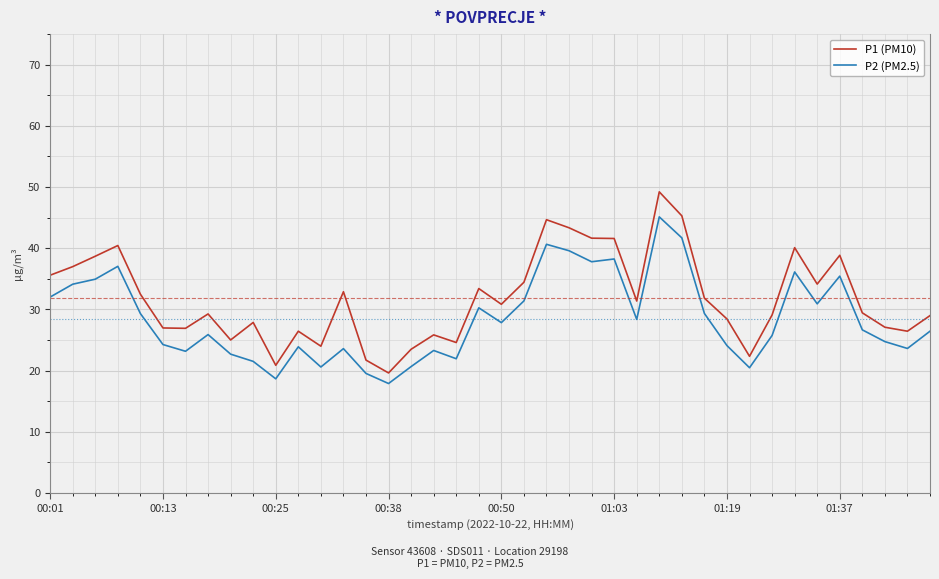

What are all the series names shown in the legend?

P1 (PM10), P2 (PM2.5)